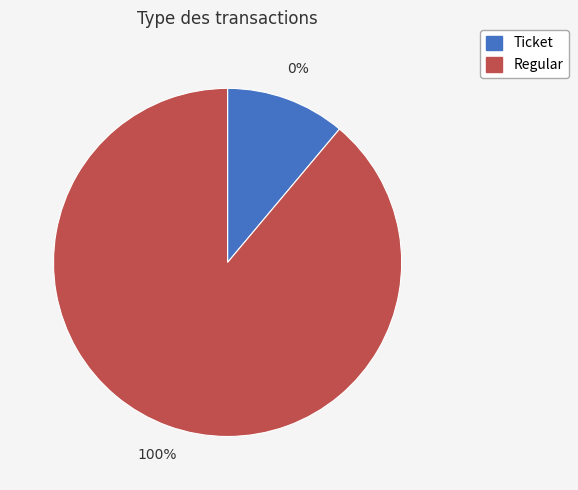

Does any single category account for the majority?

Yes